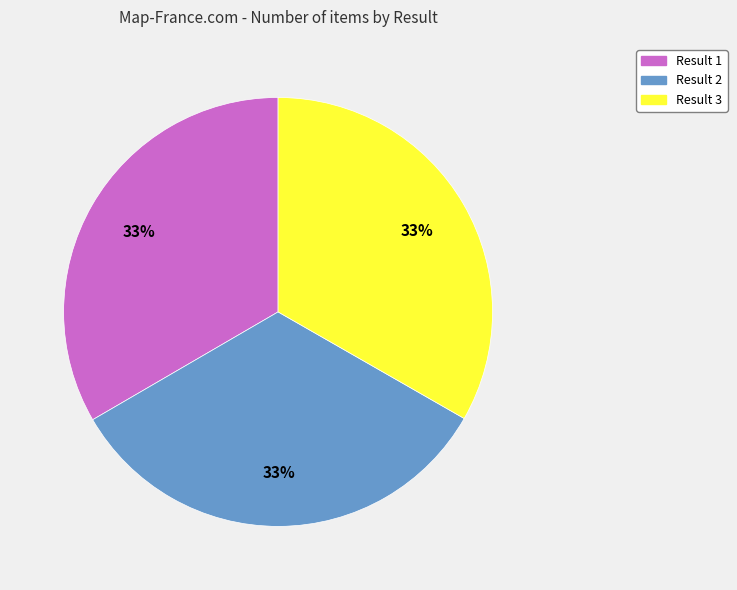

Does any single category account for the majority?

No